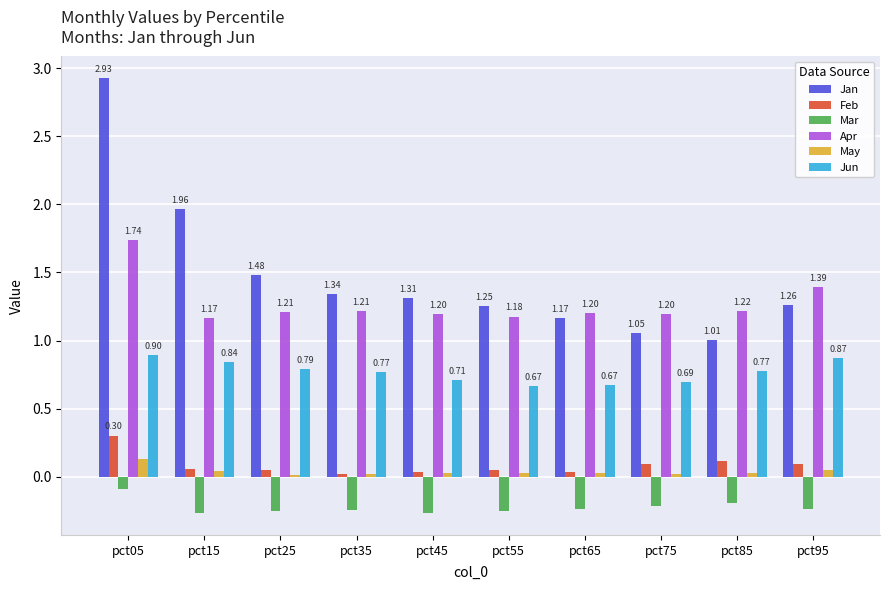

What are all the series names shown in the legend?

Jan, Feb, Mar, Apr, May, Jun